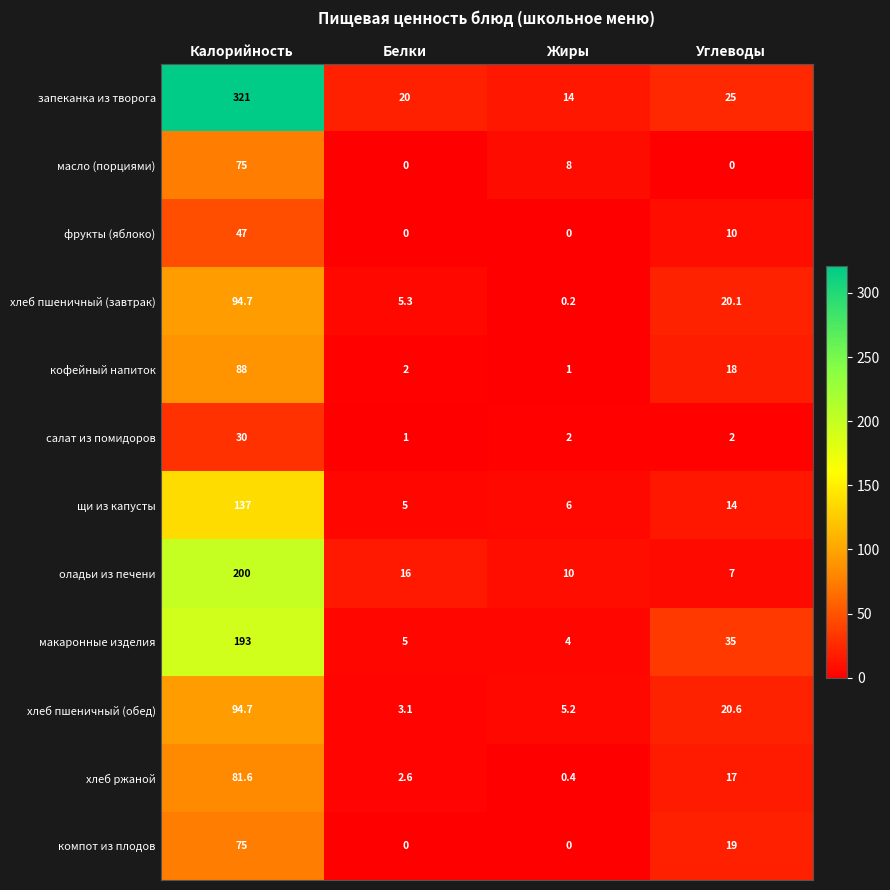

Between Калорийность and Жиры, which series saw the biggest shift?

запеканка из творога